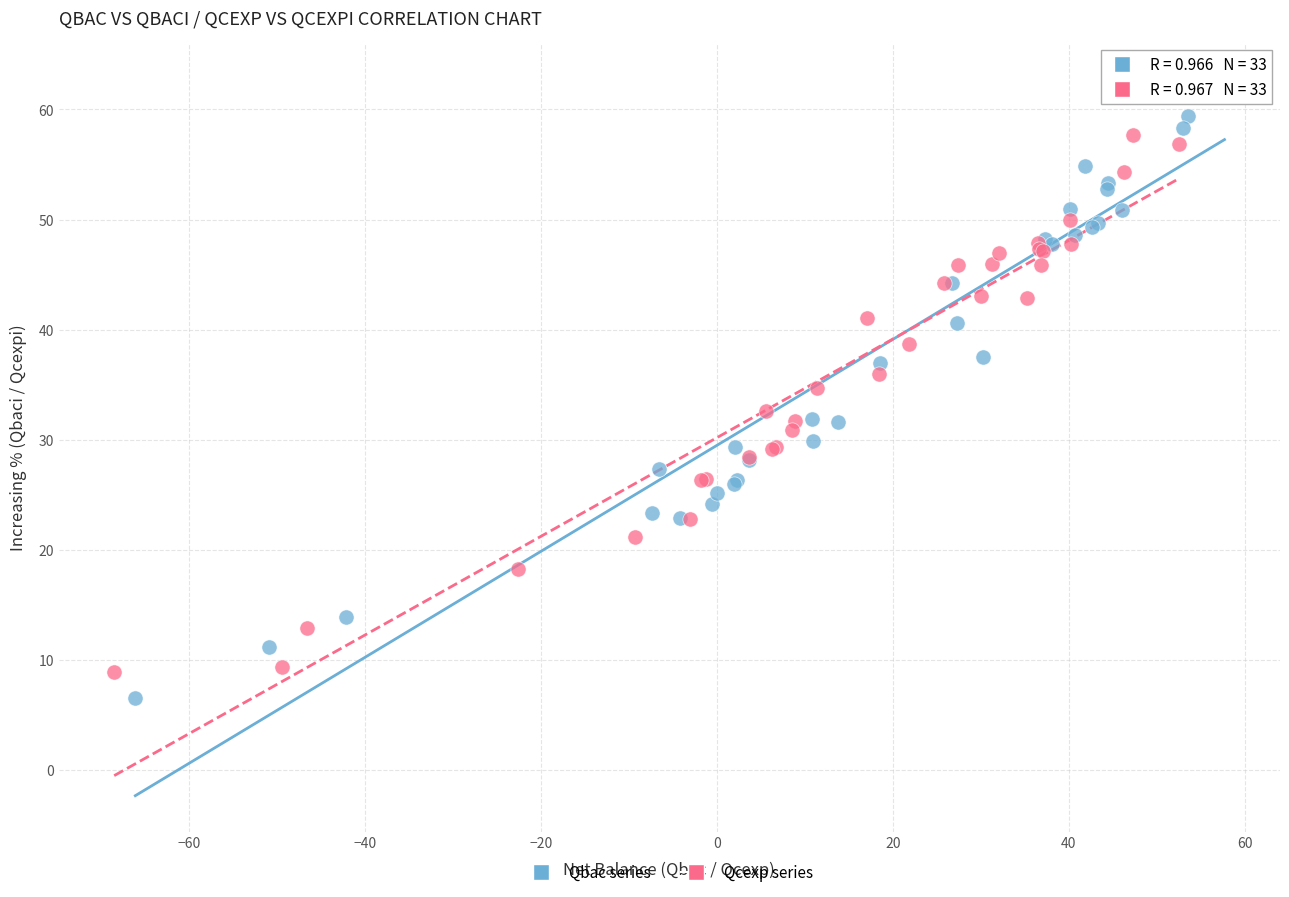

Which series reaches the minimum Y coordinate?

Qbac series